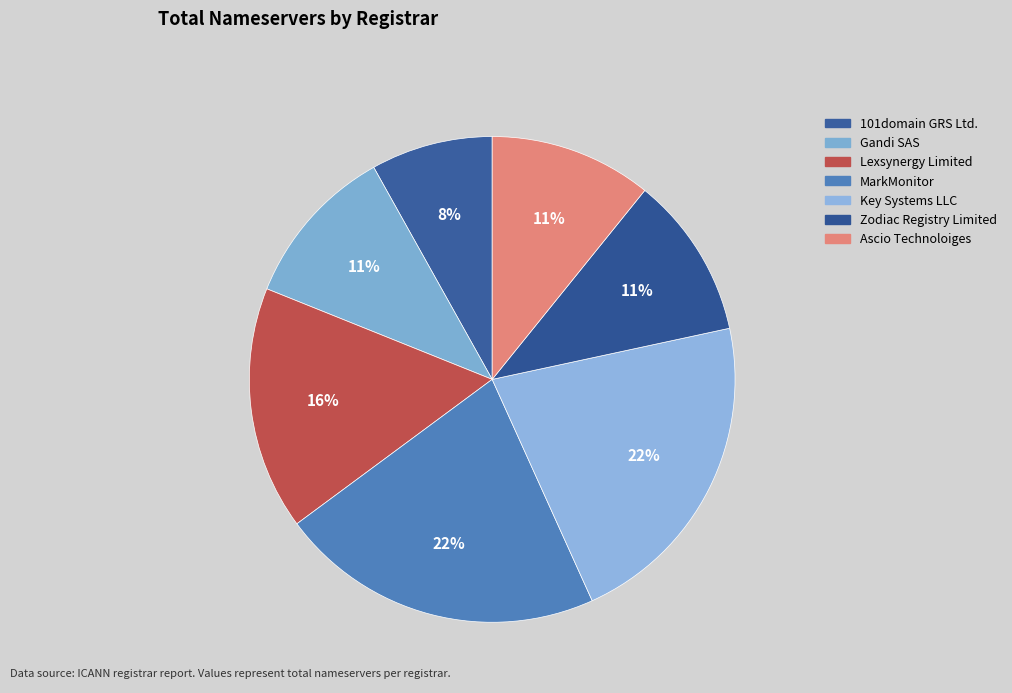

Rank the categories by value from highest to lowest.

MarkMonitor, Key Systems LLC, Lexsynergy Limited, Gandi SAS, Zodiac Registry Limited, Ascio Technoloiges, 101domain GRS Ltd.